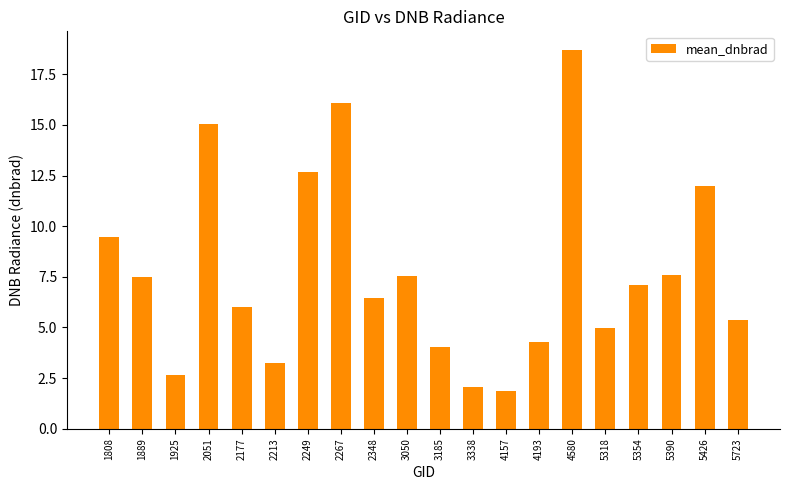

What is the value of the 4th bar from the left?

15.1